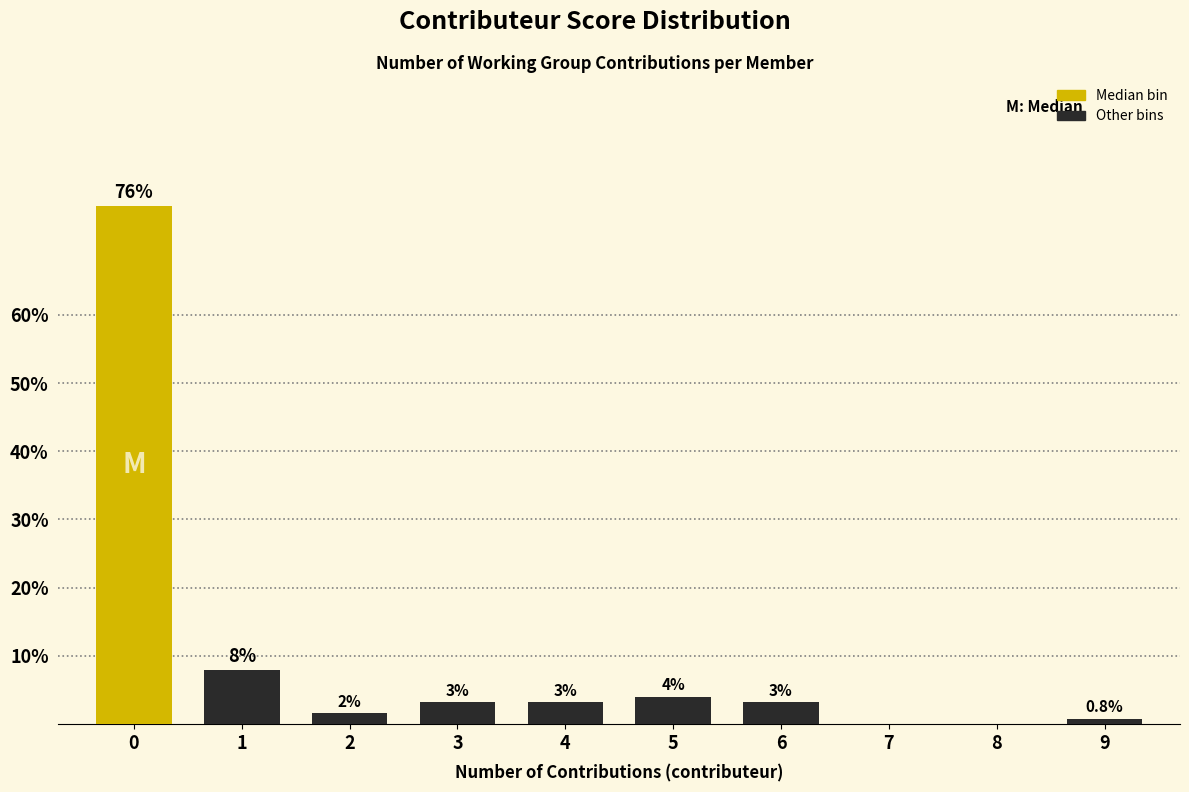

Reading left to right, what are all the values shown in this chart?

0=76.0	1=8.0	2=1.6	3=3.2	4=3.2	5=4.0	6=3.2	7=0.0	8=0.0	9=0.8